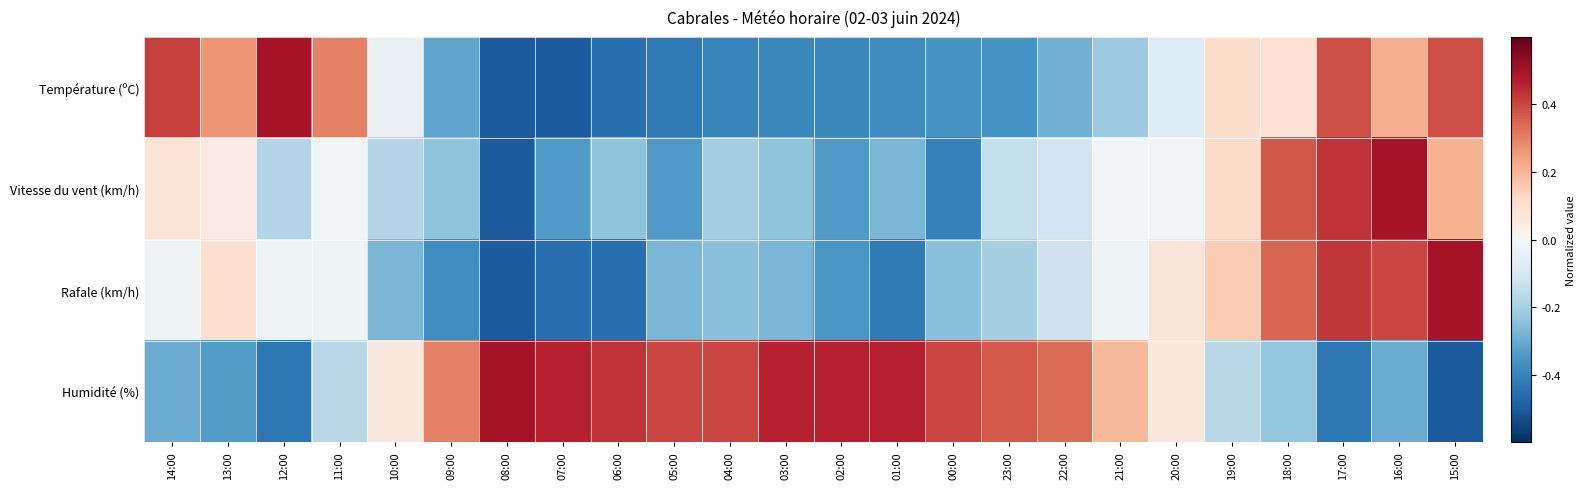

Rank the series at 14:00 from highest to lowest value.

Température (ºC), Vitesse du vent (km/h), Rafale (km/h), Humidité (%)